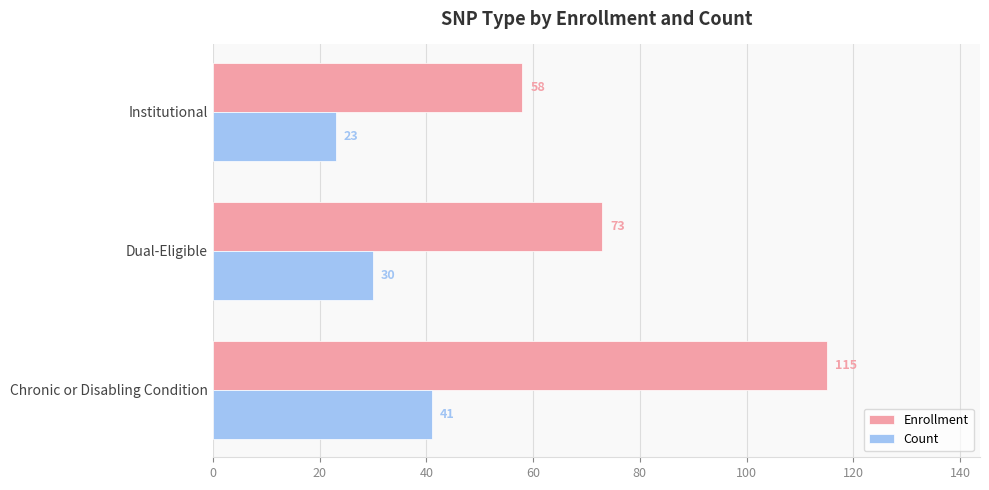

What are all the series names shown in the legend?

Enrollment, Count